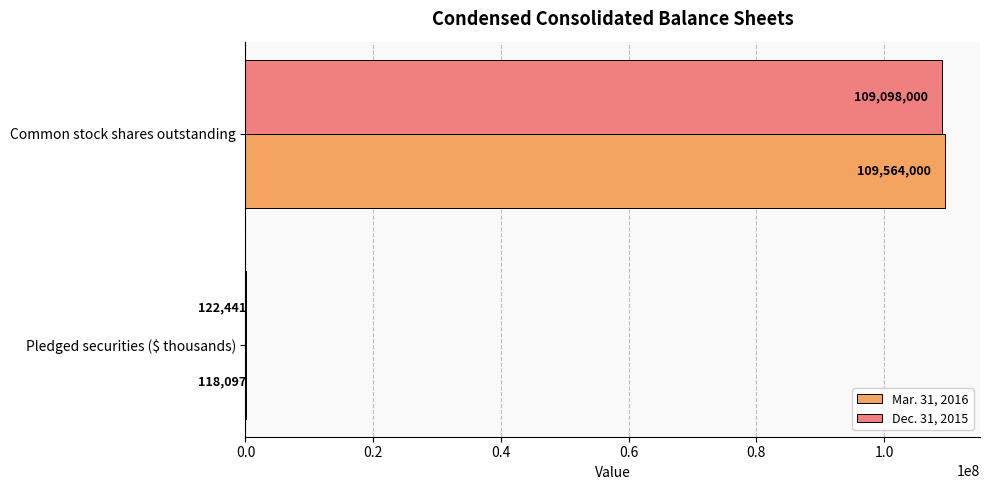

What is the maximum value for Mar. 31, 2016?

109564000